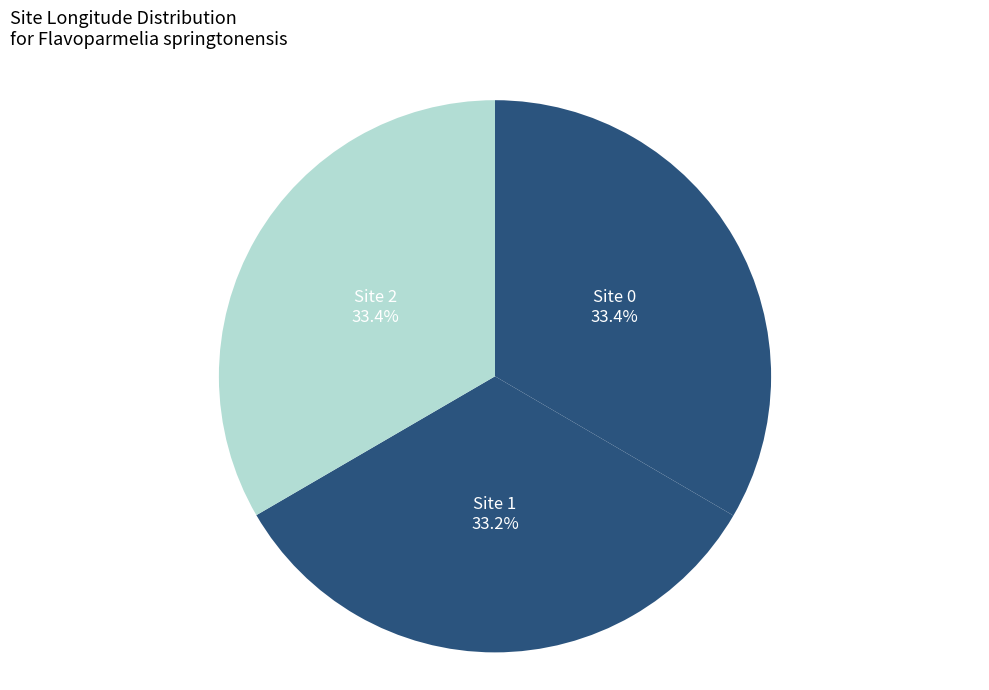

Count the number of slices in the pie.

3